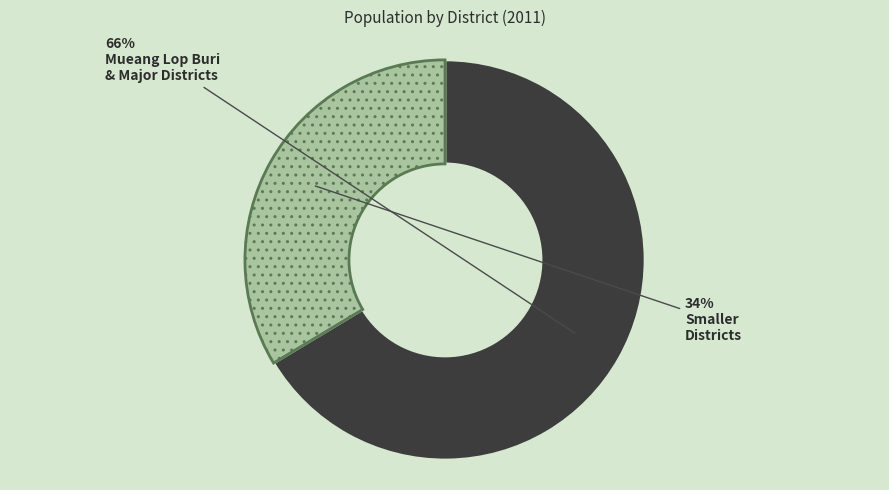

How many slices are in this pie chart?

2